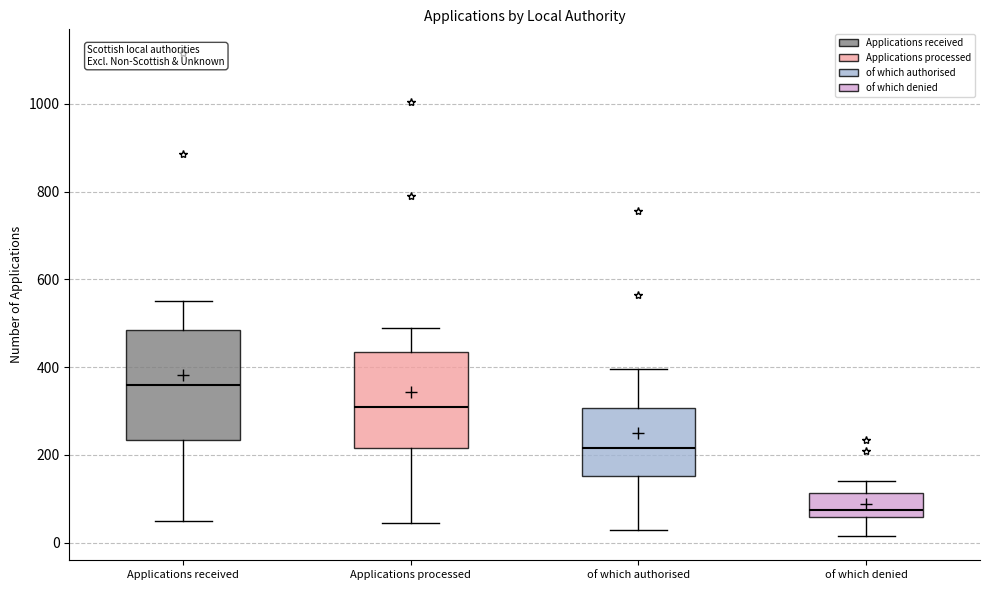

Comparing the boxes themselves (not the whiskers), which one is the tallest?

Applications received